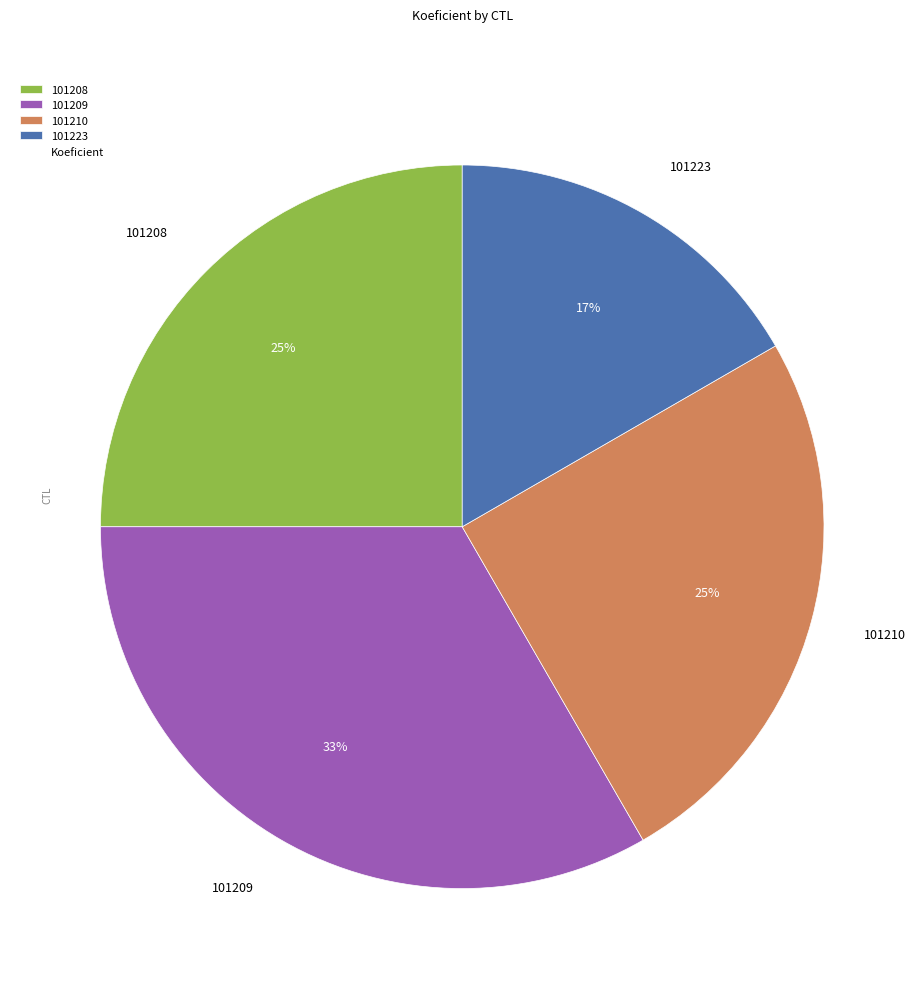

Count the number of slices in the pie.

4